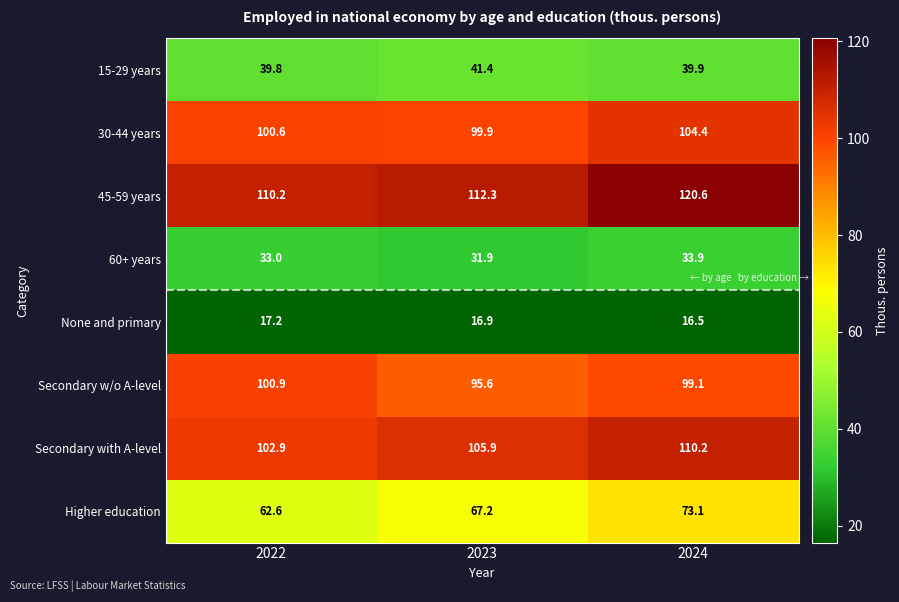

At 2024, list the series in order from smallest to largest.

None and primary, 60+ years, 15-29 years, Higher education, Secondary w/o A-level, 30-44 years, Secondary with A-level, 45-59 years